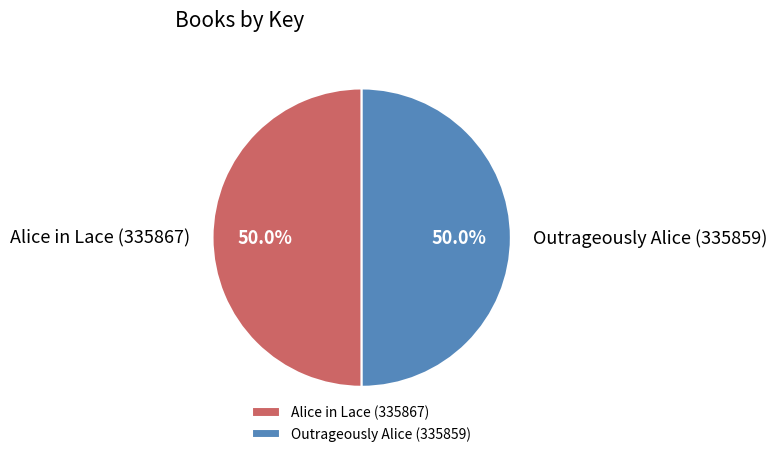

What portion of the pie excludes Outrageously Alice (335859)?

50.0%